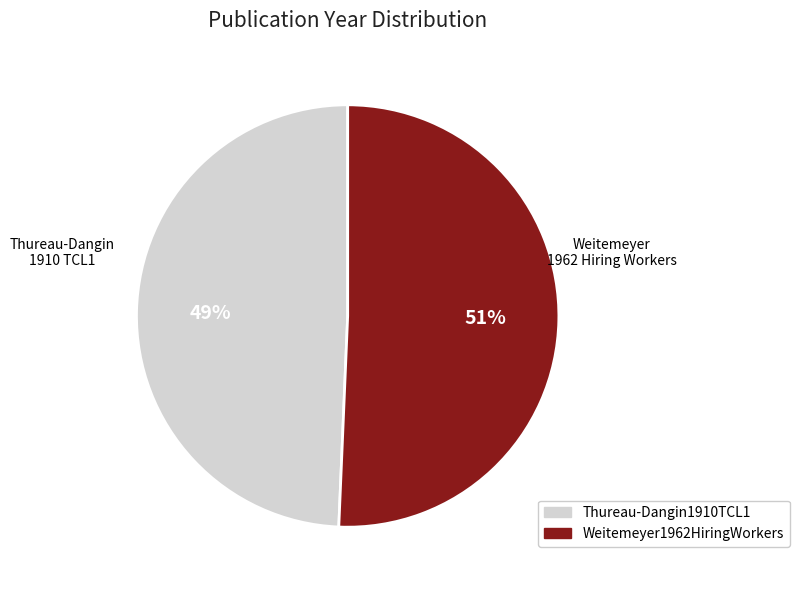

To the nearest percent, what is the average slice percentage?

50%